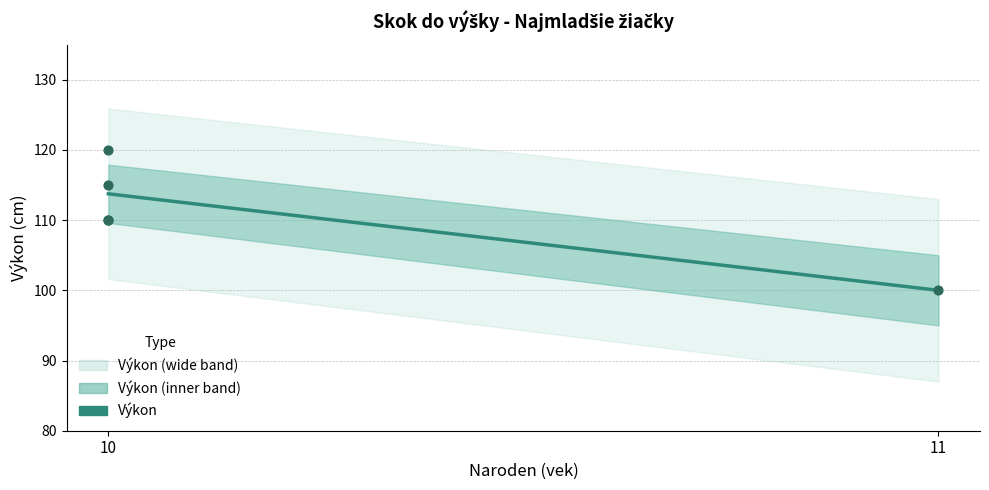

What is the change in value from 10 to 11?

-13.8